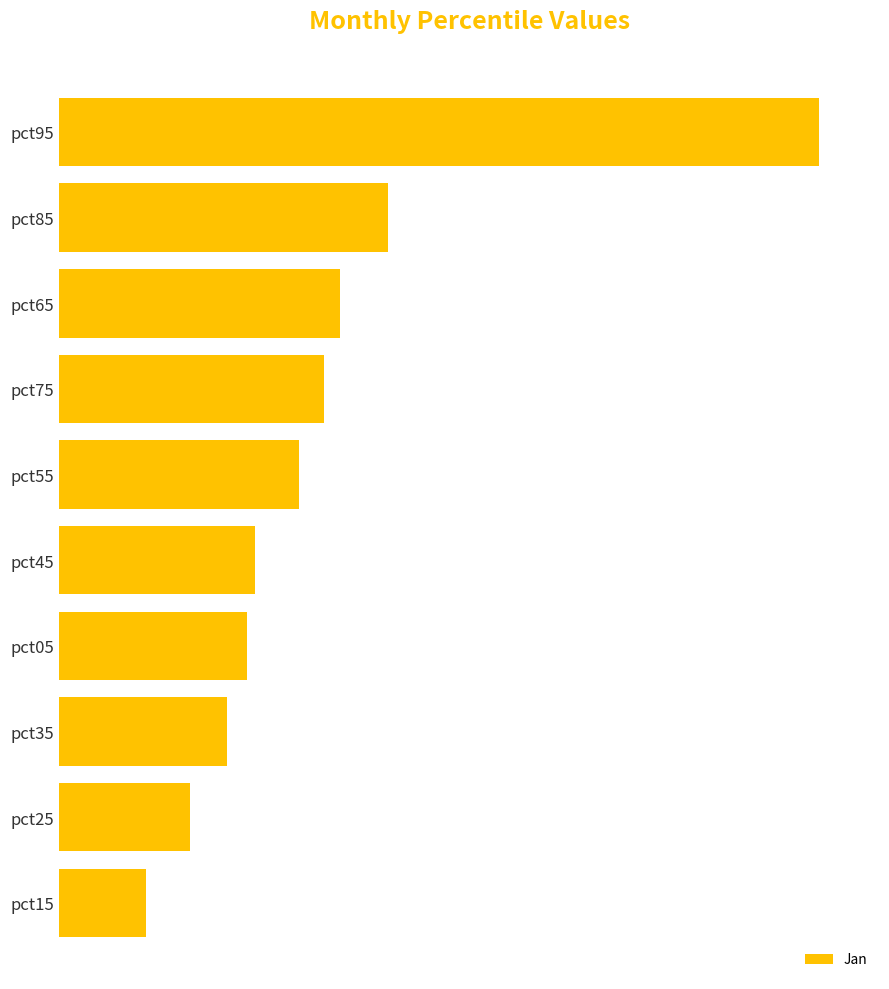

Does the chart contain any negative values?

No